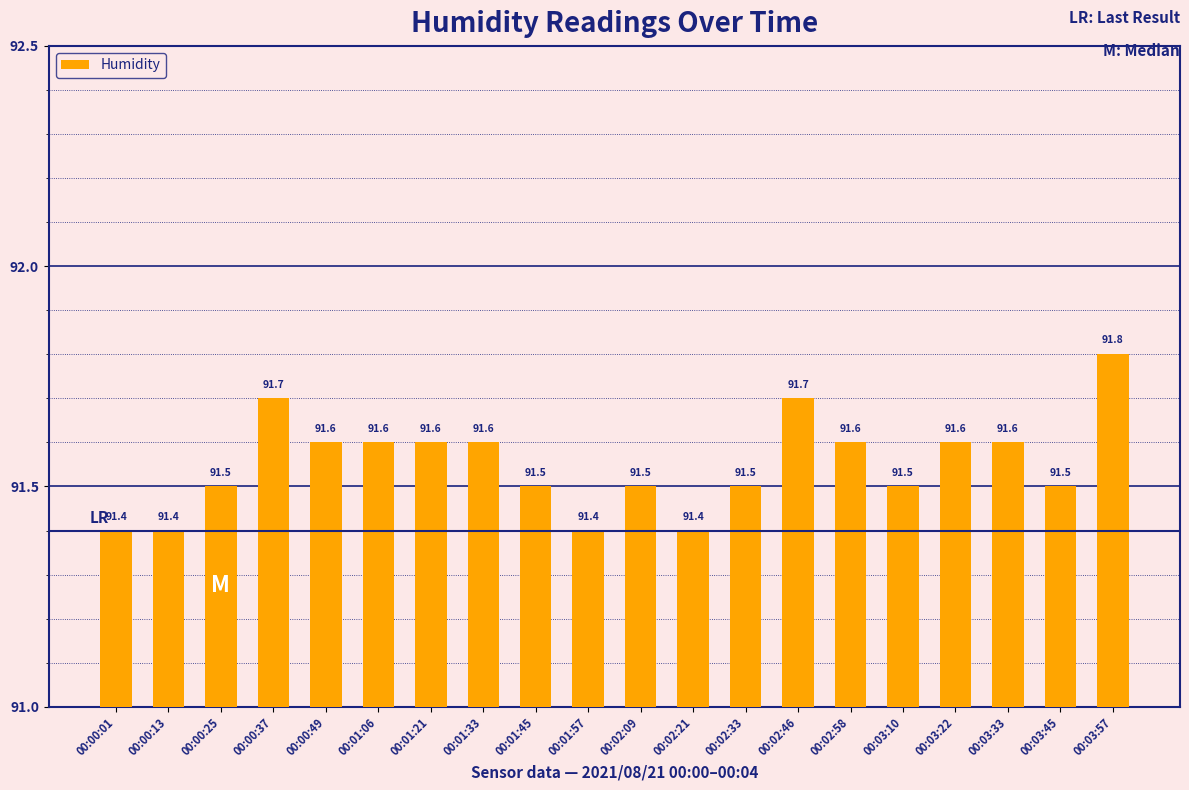

What is the ratio of the value at 00:00:13 to the value at 00:02:09?

1.0